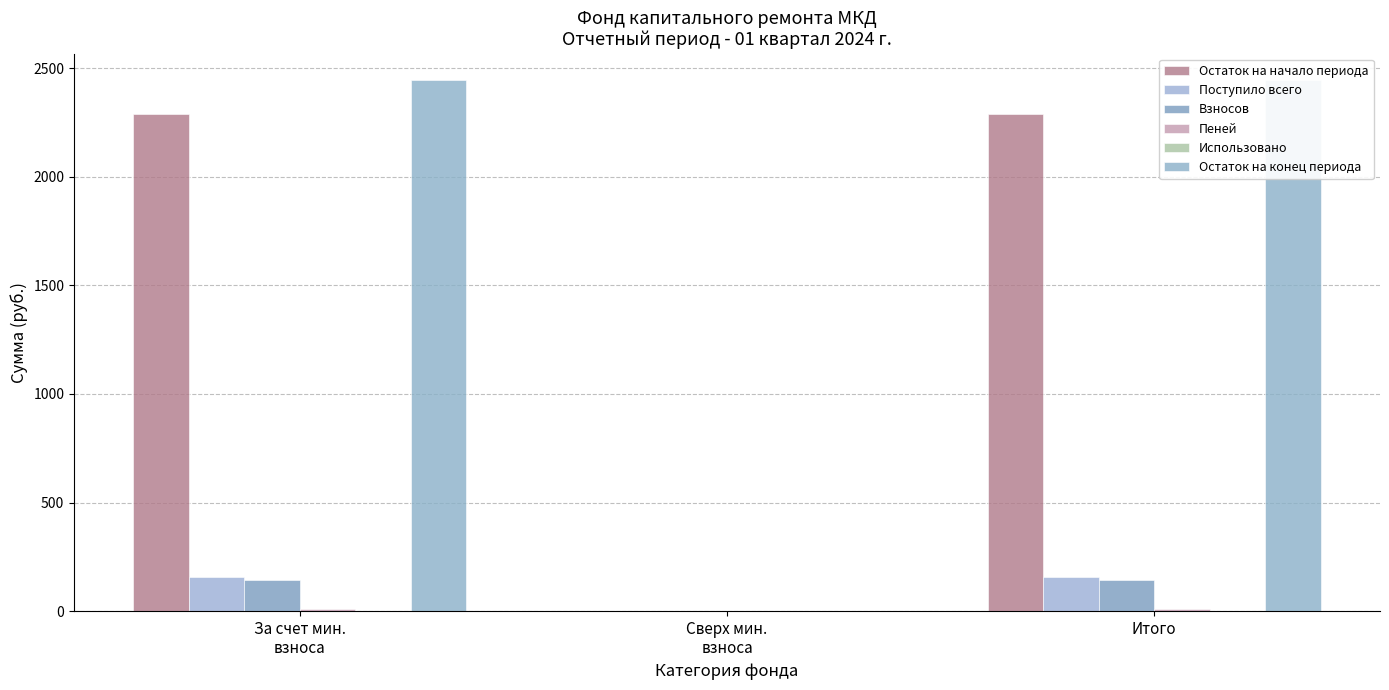

How many groups of bars are there?

3